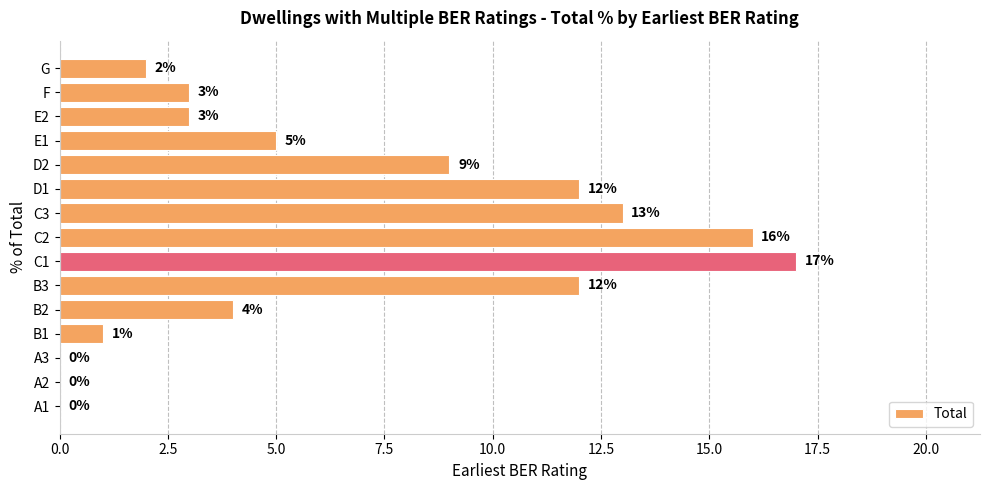

Is it true that the value at E2 is 5?

False